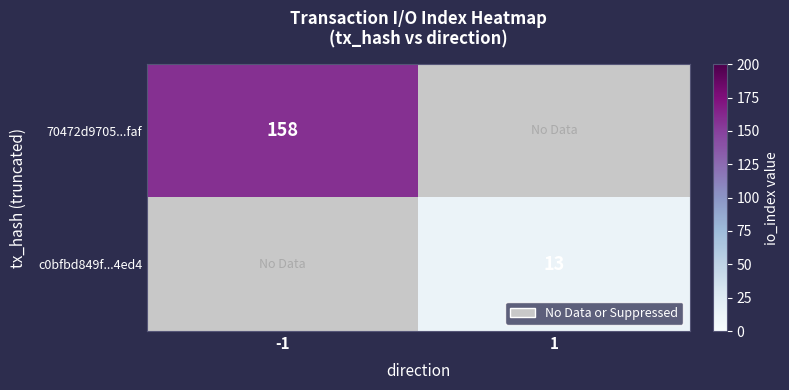

The value of 70472d9705...faf at -1 is 158. True or false?

True